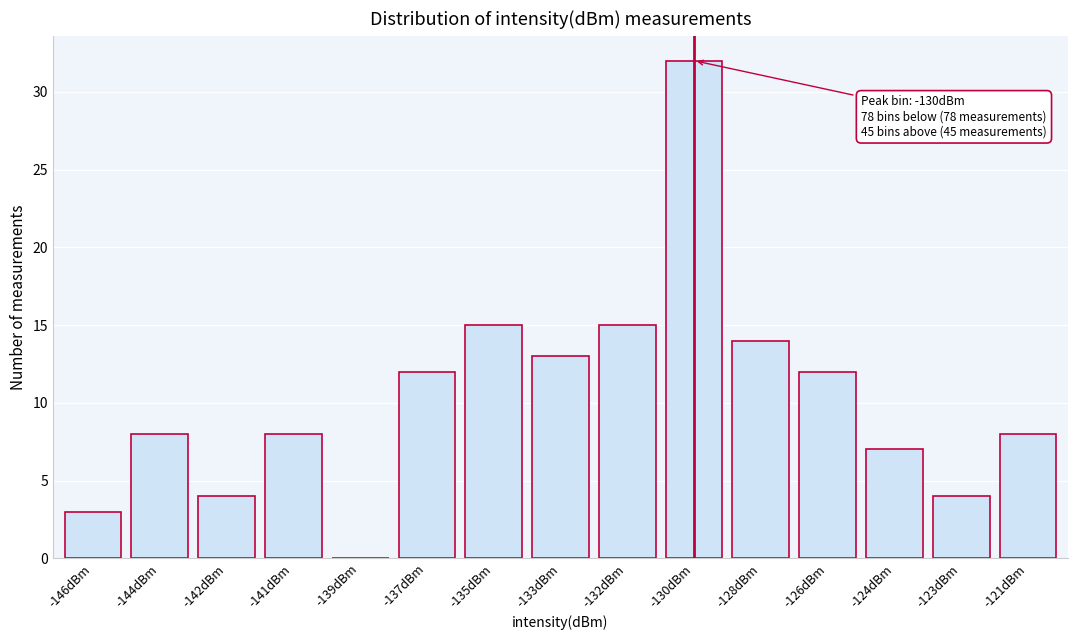

Reading right to left, transcribe all the data shown in this chart.

-121dBm=8	-123dBm=4	-124dBm=7	-126dBm=12	-128dBm=14	-130dBm=32	-132dBm=15	-133dBm=13	-135dBm=15	-137dBm=12	-139dBm=0	-141dBm=8	-142dBm=4	-144dBm=8	-146dBm=3